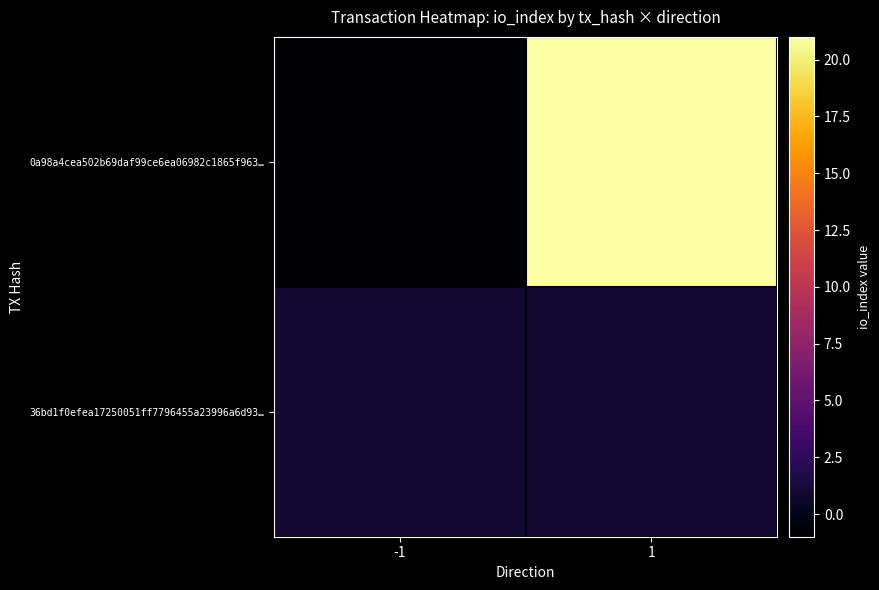

Which series has the widest spread of values?

0a98a4cea502b69daf99ce6ea06982c1865f963…